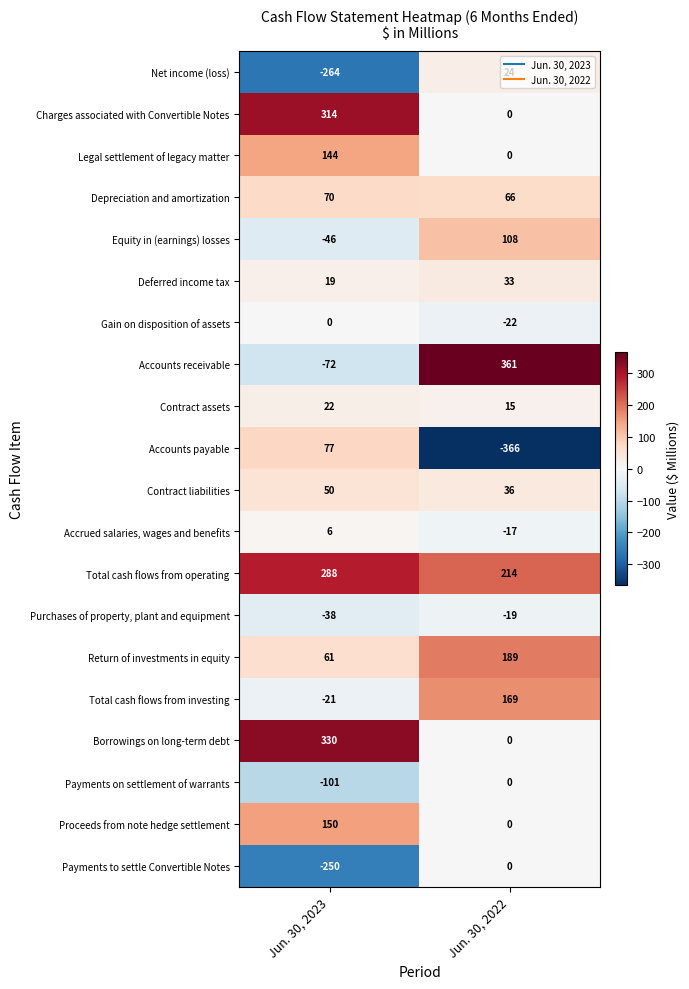

What is the spread (max minus min) of values at Jun. 30, 2022?

727